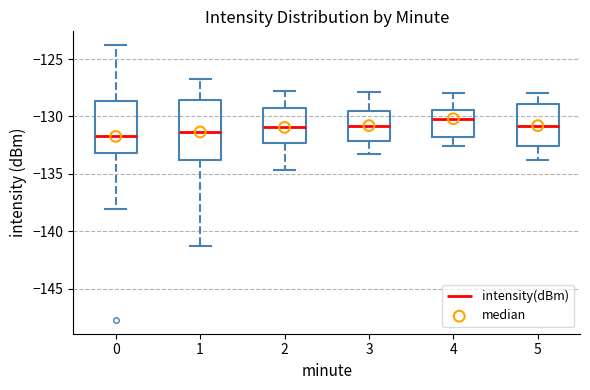

Reading left to right, transcribe this box plot: for each box, give where its median line is, the range the box spans, and where its two whiskers end, as read against the y-axis. The values are not printed on the chart, so give them approximately, as read against the axis.

0: median -131.5, box -133.0 to -128.5, whiskers -138.0 to -124.0
1: median -131.5, box -133.5 to -128.5, whiskers -141.5 to -126.5
2: median -131.0, box -132.5 to -129.0, whiskers -134.5 to -128.0
3: median -131.0, box -132.0 to -129.5, whiskers -133.5 to -128.0
4: median -130.0, box -132.0 to -129.5, whiskers -132.5 to -128.0
5: median -131.0, box -132.5 to -129.0, whiskers -134.0 to -128.0